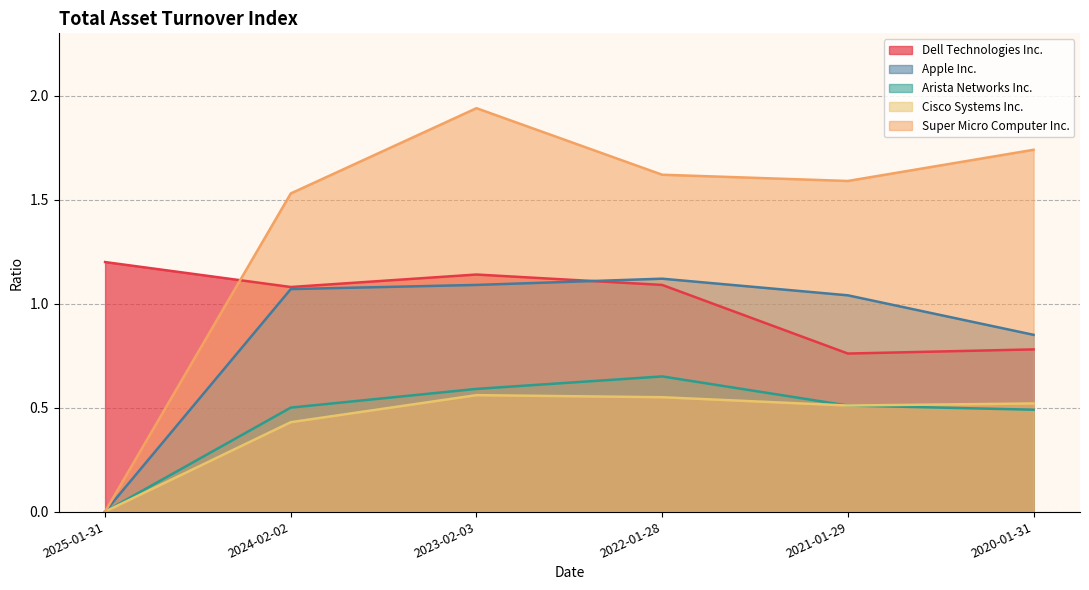

Does the chart have visible grid lines?

Yes